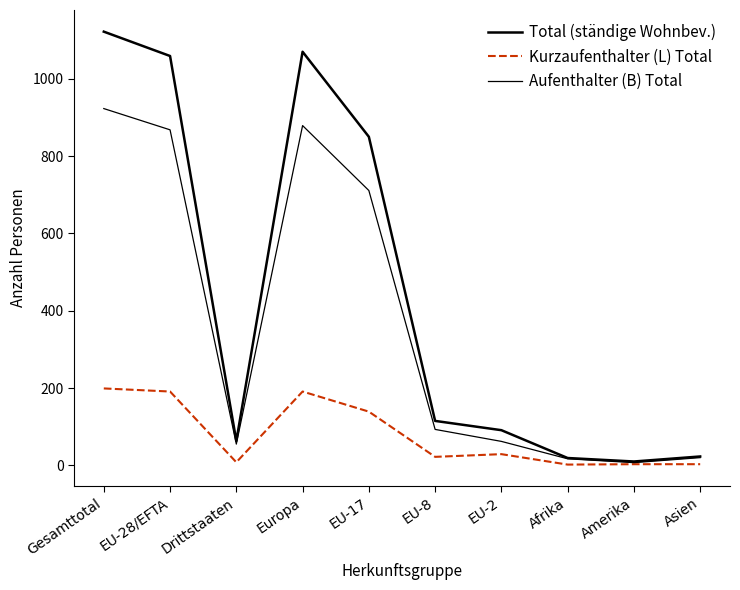

Is this an area chart (filled region under the line)?

No